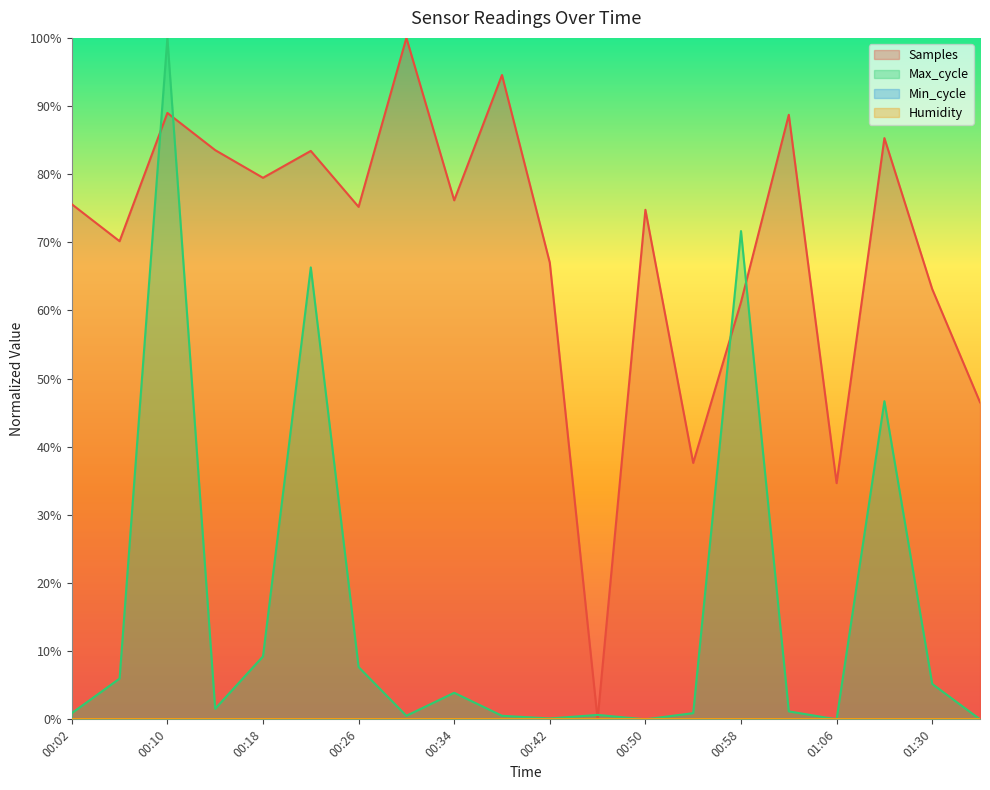

True or false: Max_cycle and Samples intersect in this chart.

True